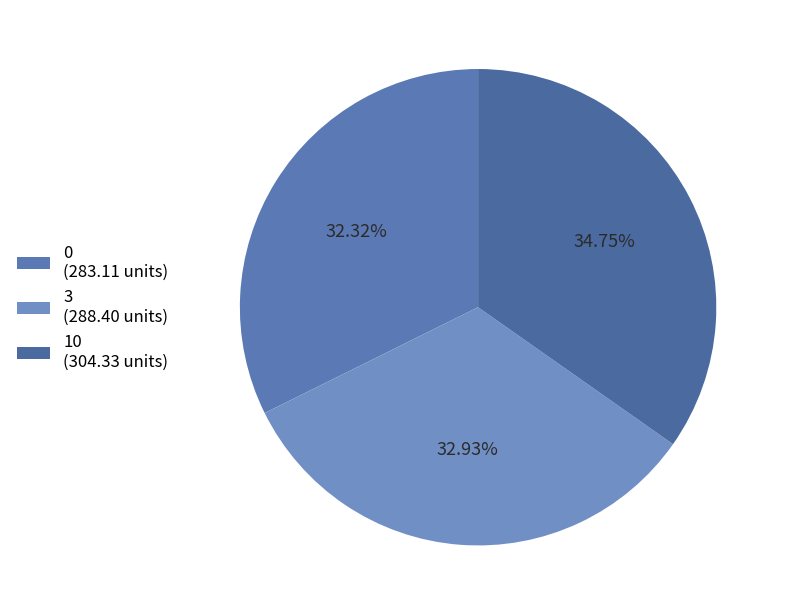

To the nearest percent, what is the combined percentage of 0 and 3?

65%